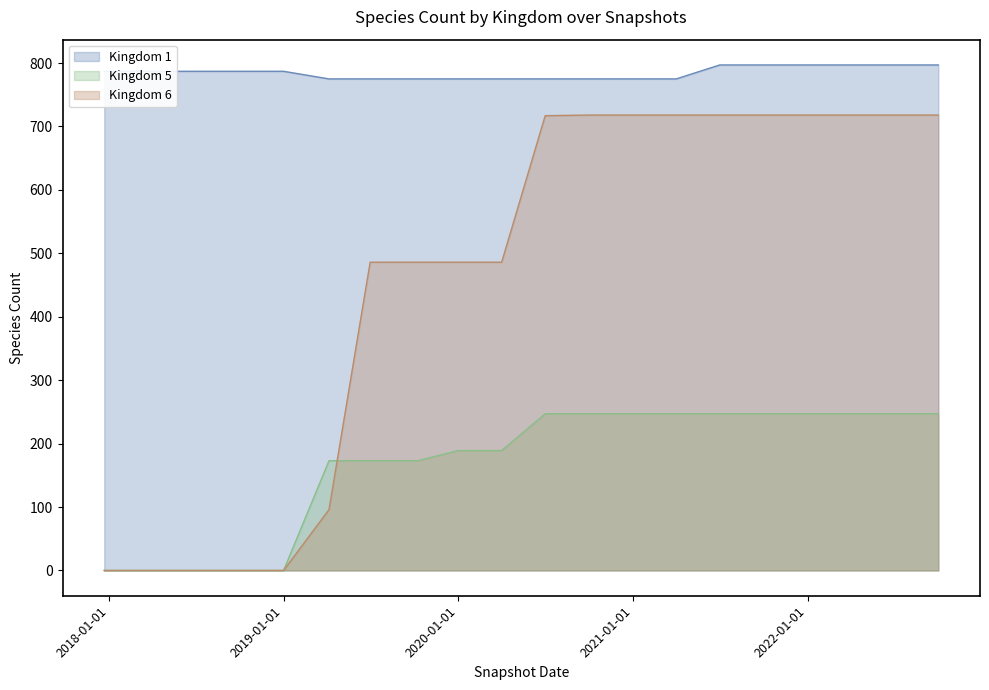

Which series has the largest total across all categories?

Kingdom 1